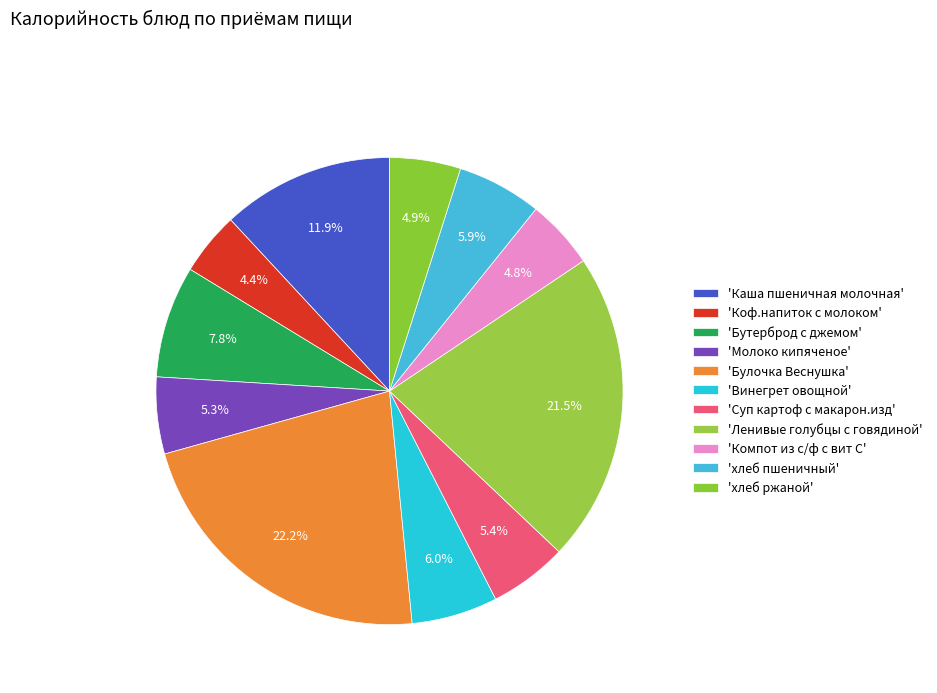

How many segments does this pie chart have?

11